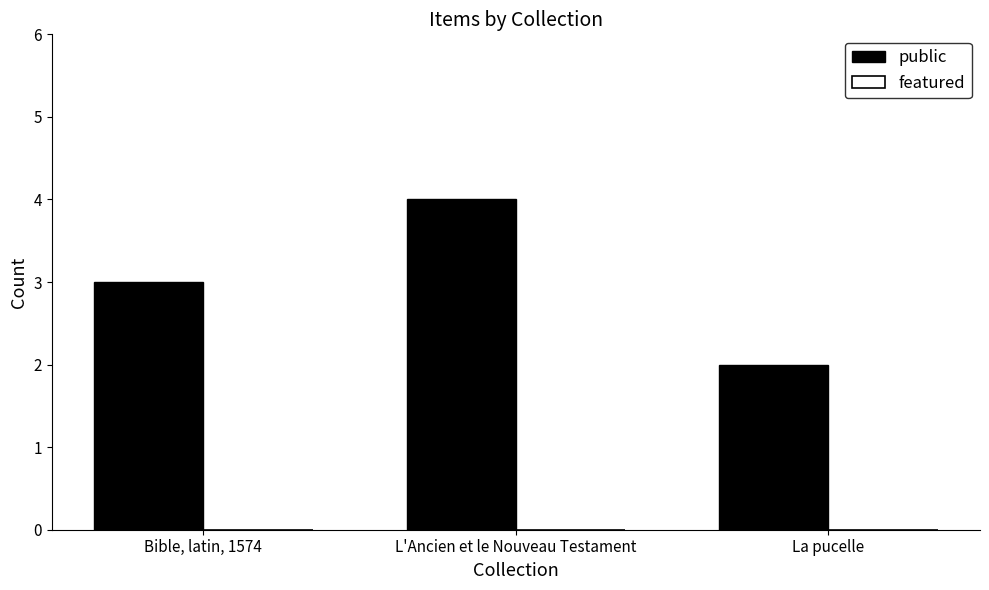

Reading left to right, transcribe all the data shown in this chart.

3	4	2